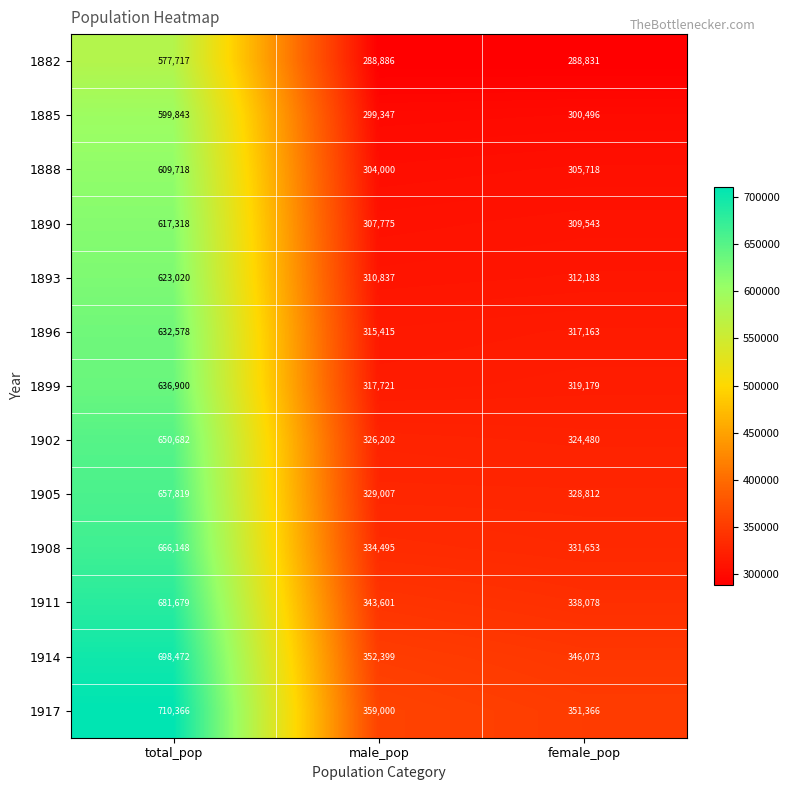

What is the difference between the 1896 values at total_pop and male_pop?

317163